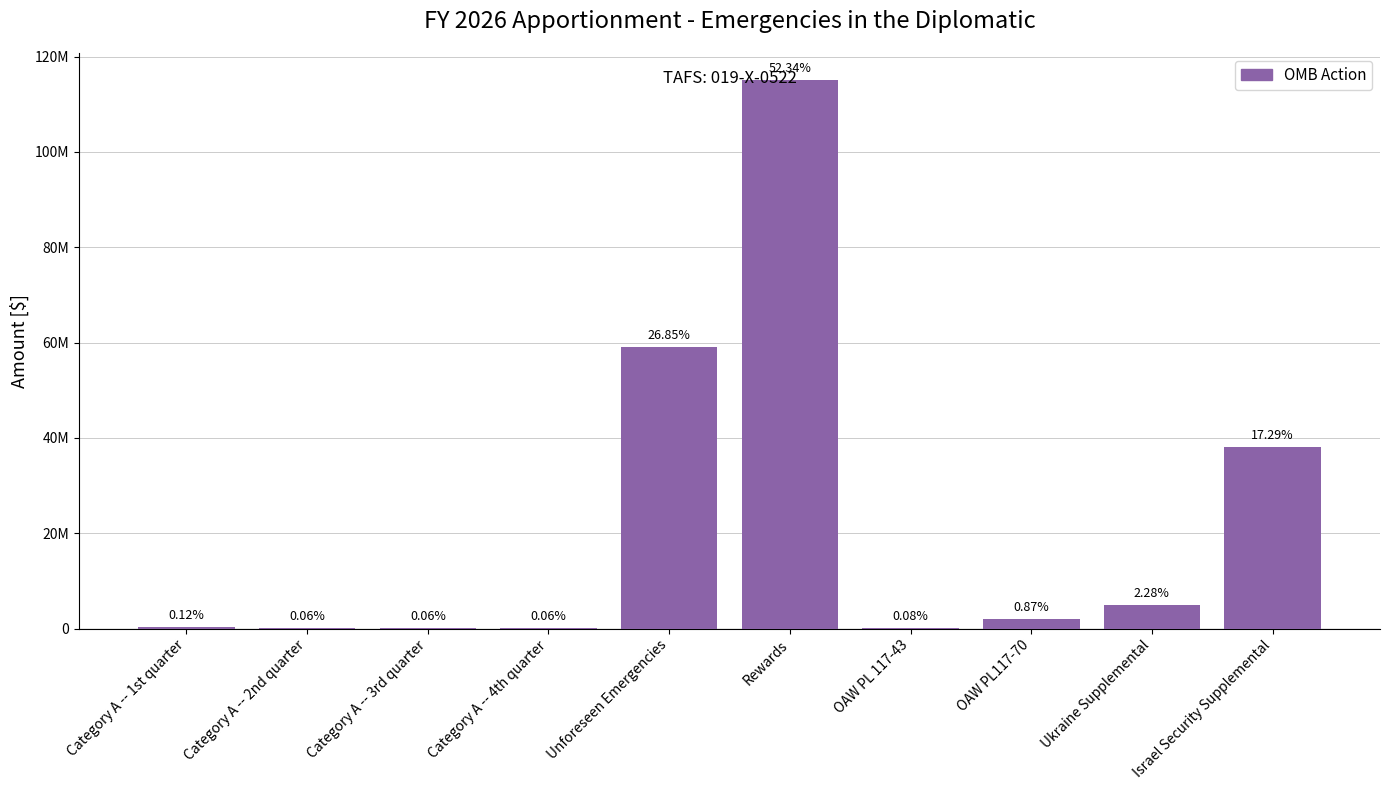

The value at Category A -- 2nd quarter is 125000. True or false?

True